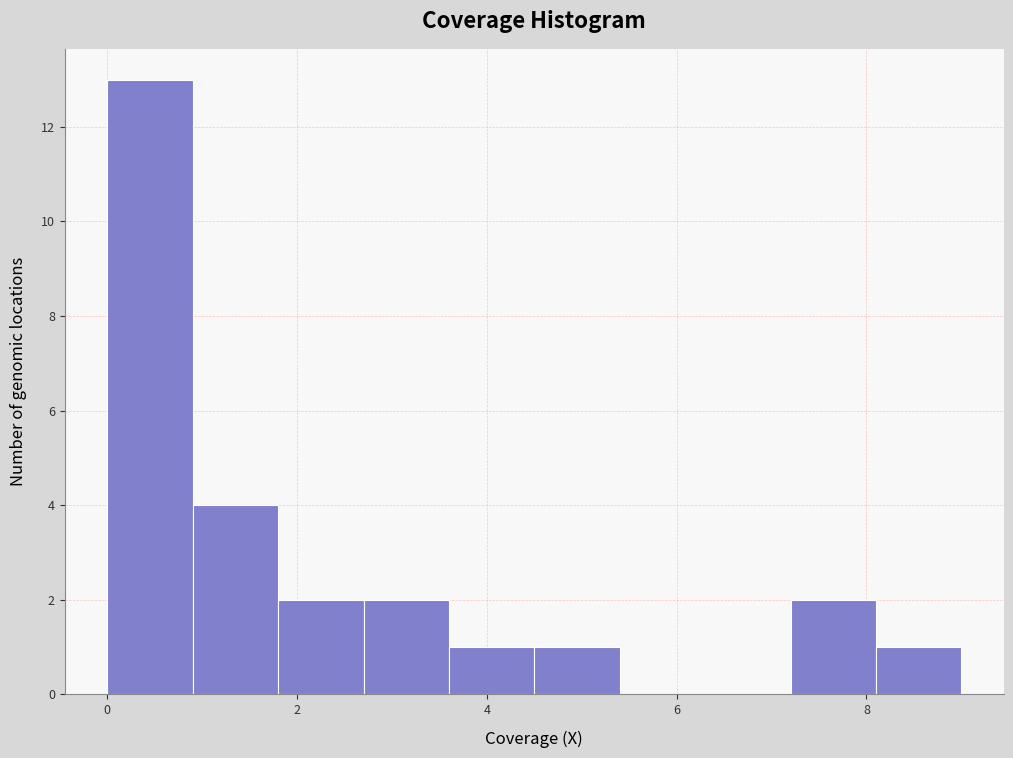

Reading left to right, transcribe this chart: for each bar, give the range it covers on the x-axis and its height. Neither the bar edges nor the heights are printed on the chart, so give them approximately, as read against the axes.

0.0 to 0.9: 13
0.9 to 1.8: 4
1.8 to 2.7: 2
2.7 to 3.6: 2
3.6 to 4.5: 1
4.5 to 5.4: 1
5.4 to 6.3: 0
6.3 to 7.2: 0
7.2 to 8.1: 2
8.1 to 9.0: 1